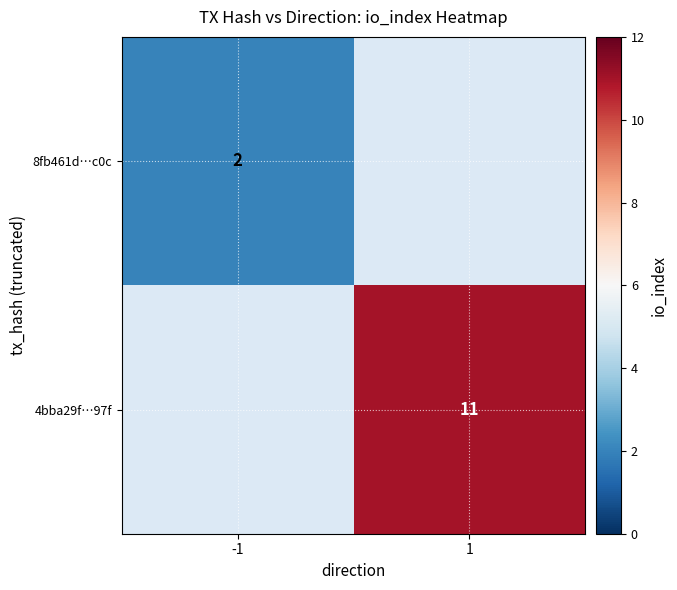

Which category has the lowest value across all series?

-1